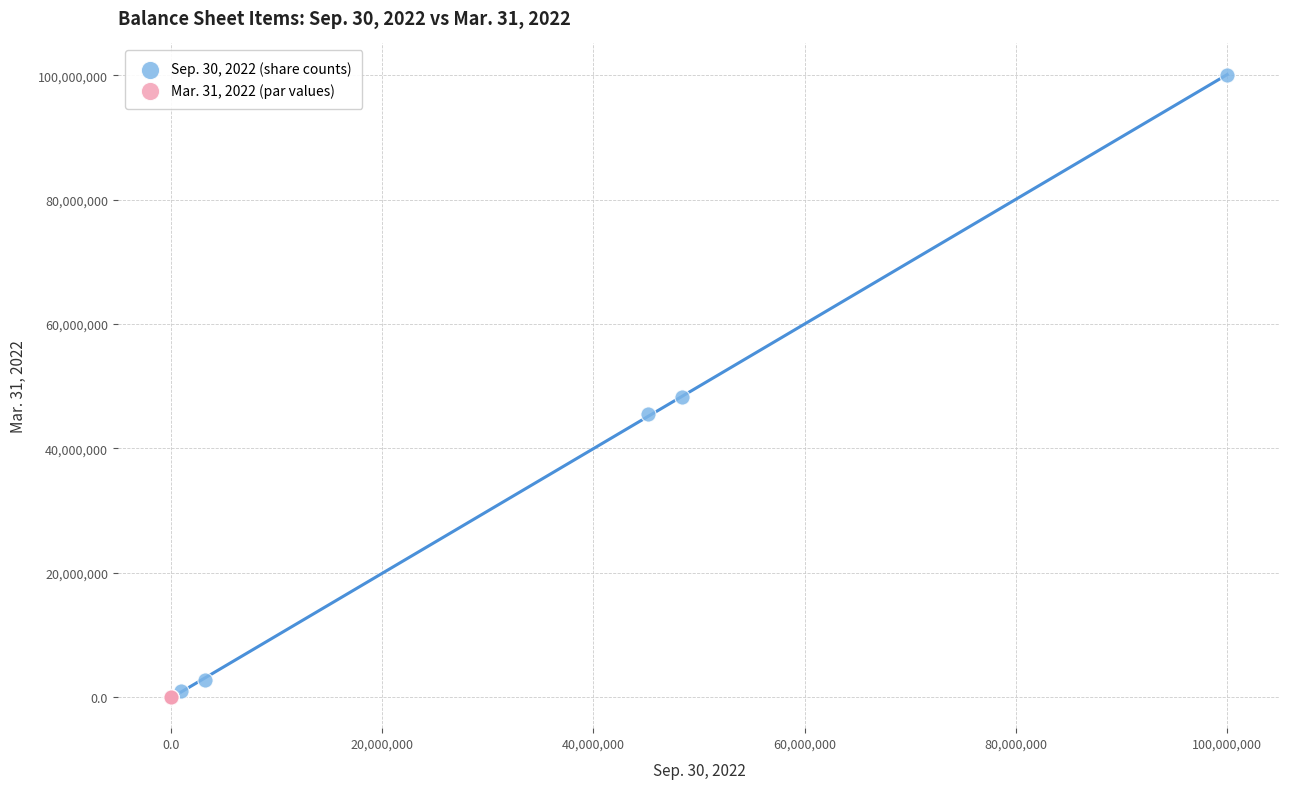

Which series contains the highest Y value?

Sep. 30, 2022 (share counts)